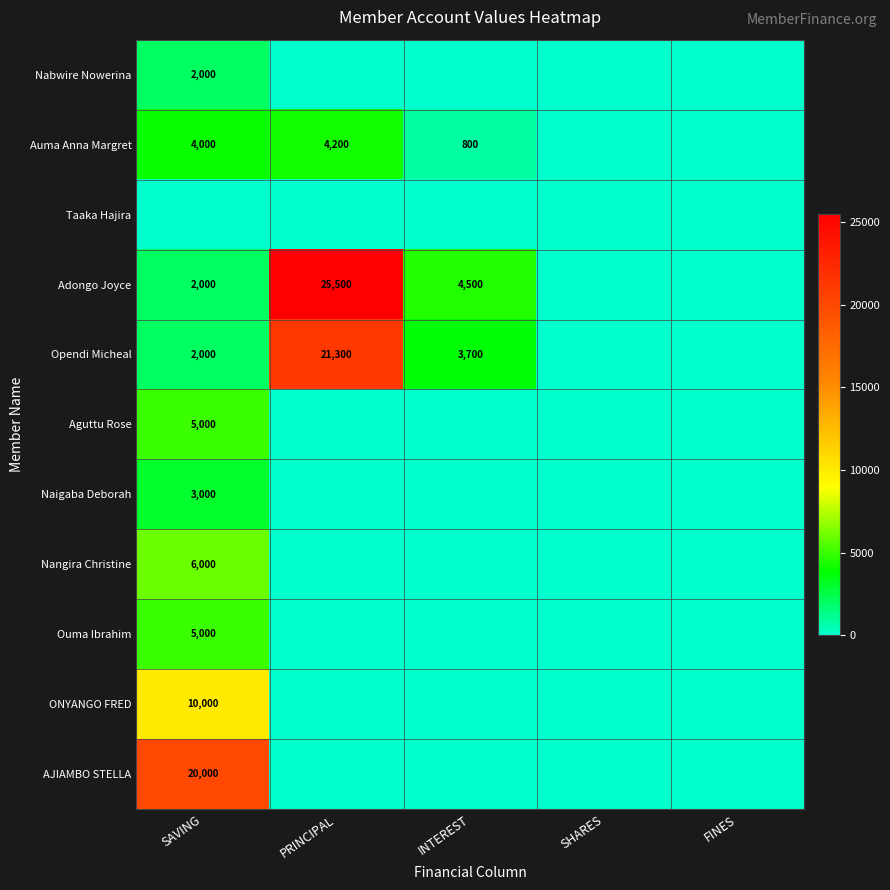

Which category has the highest value across all series?

PRINCIPAL